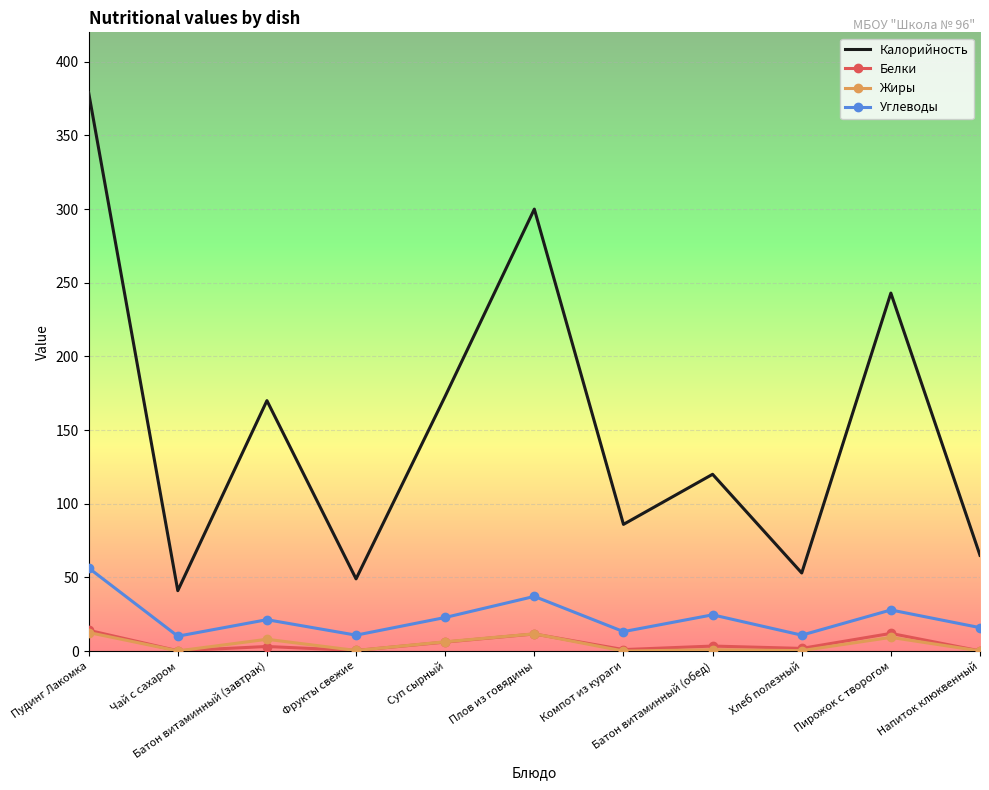

What is the minimum value for Углеводы?

10.1